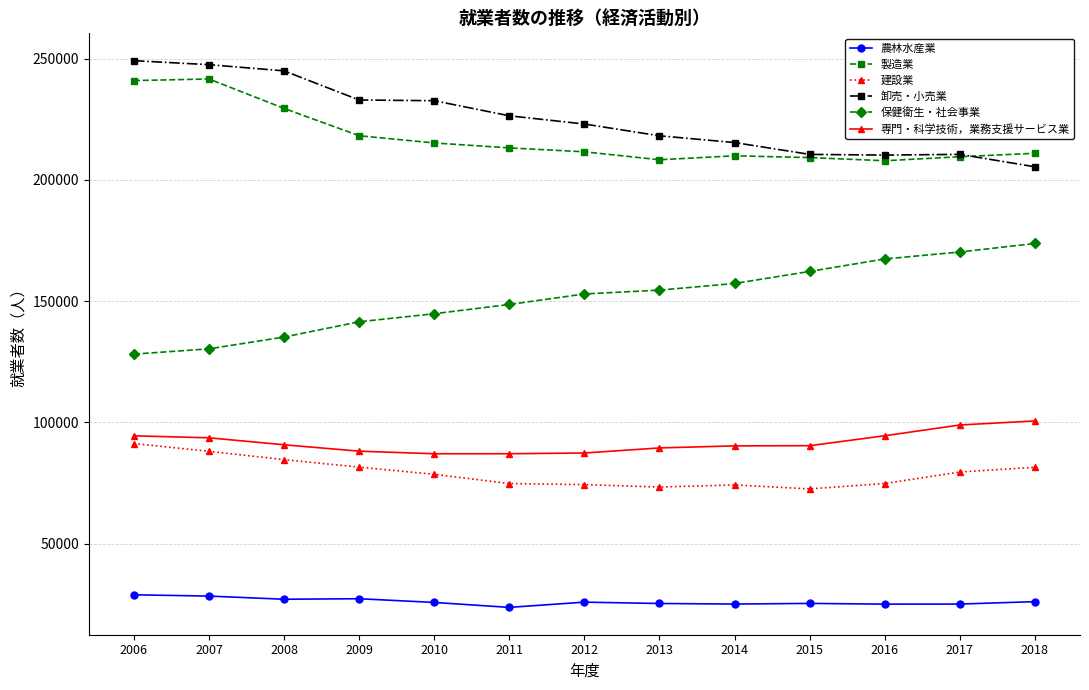

The 卸売・小売業 series shows 244964 at 2008. True or false?

True